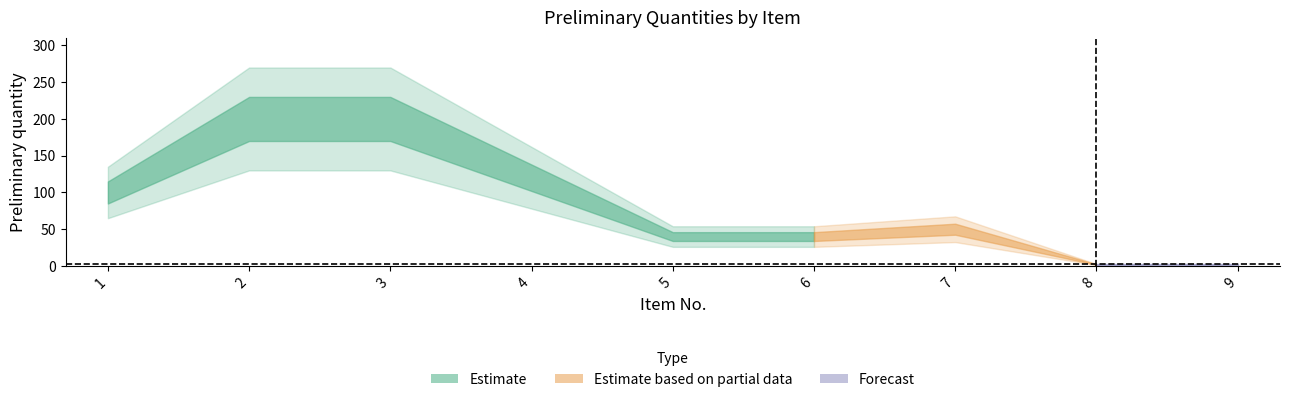

What is the ratio of the value at 4 to the value at 6?

3.0